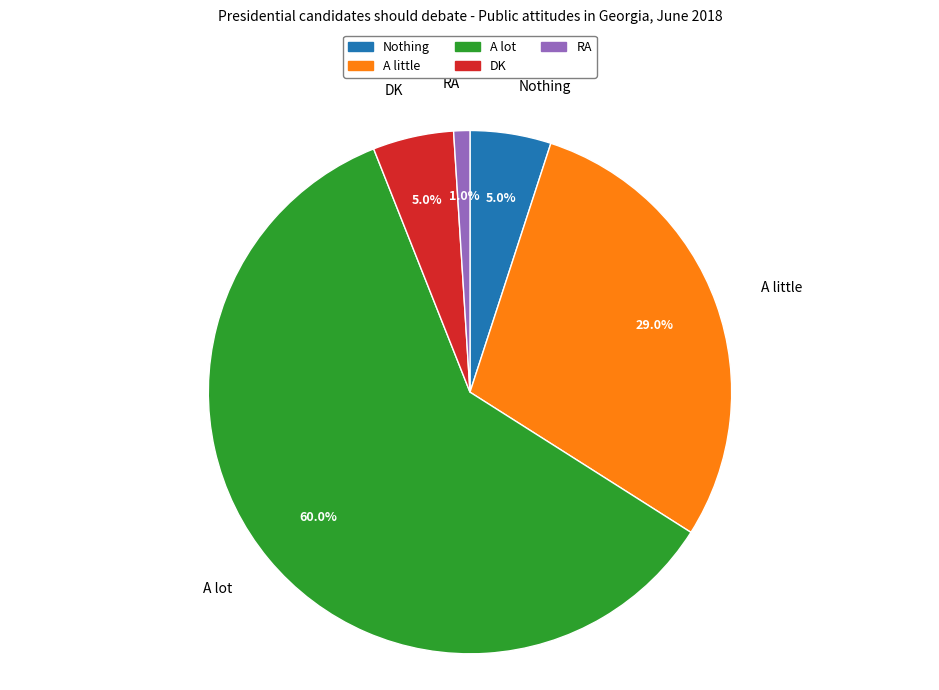

To the nearest percent, what is the difference between the largest and smallest slice percentages?

59%